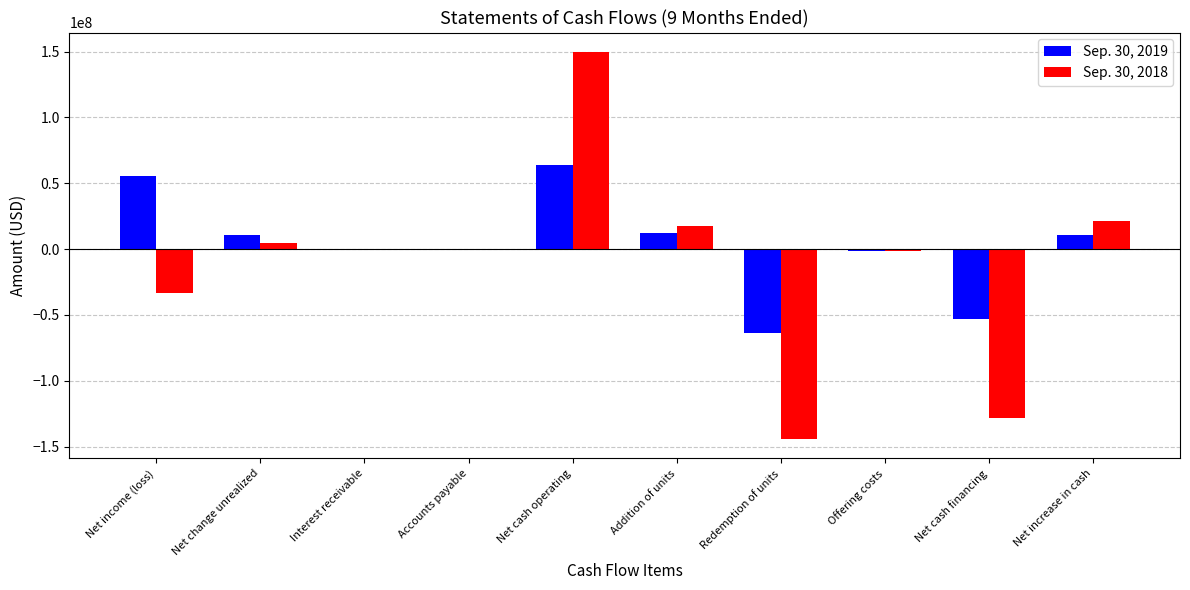

How many groups of bars are there?

10